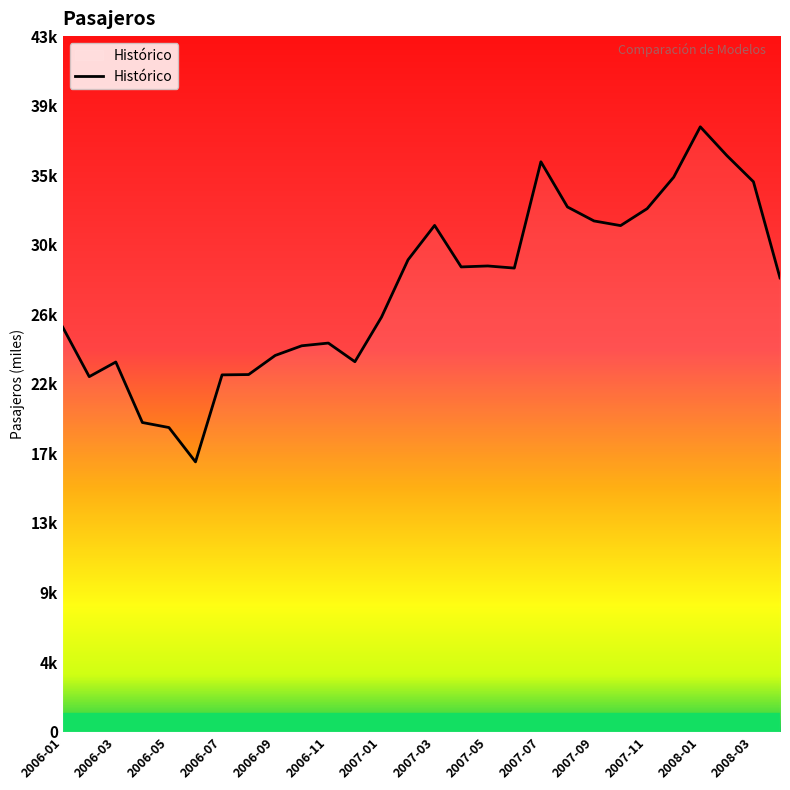

What is the greatest value displayed?

37.8